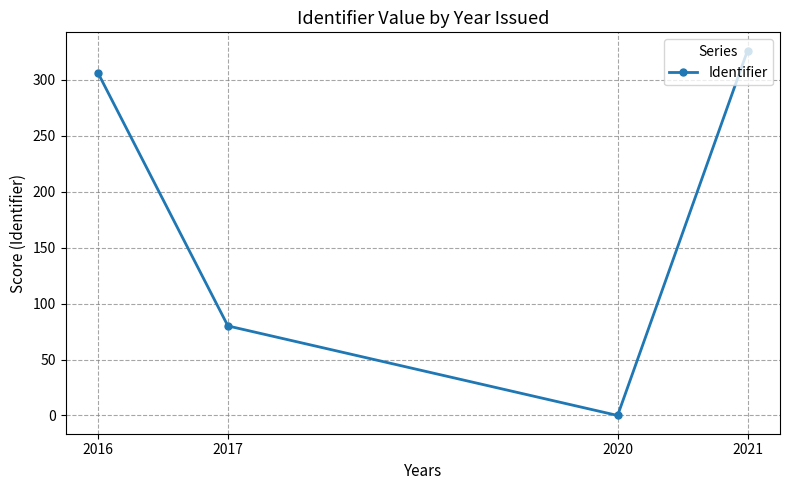

What is the change in value from 2017 to 2021?

+246